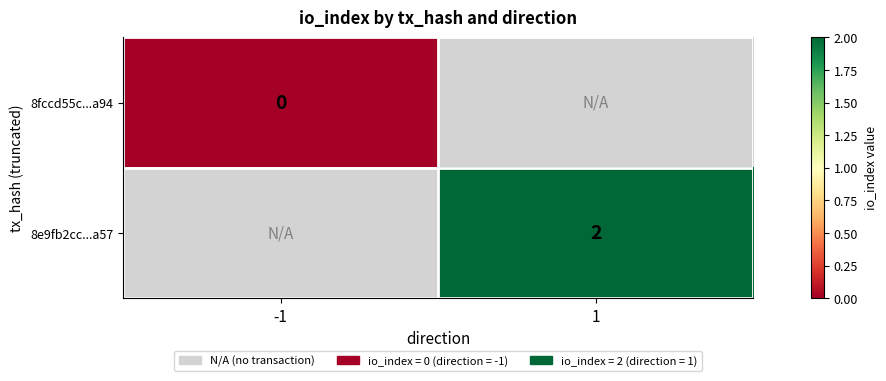

Is it true that 8e9fb2cc...a57 equals 3 at 1?

False